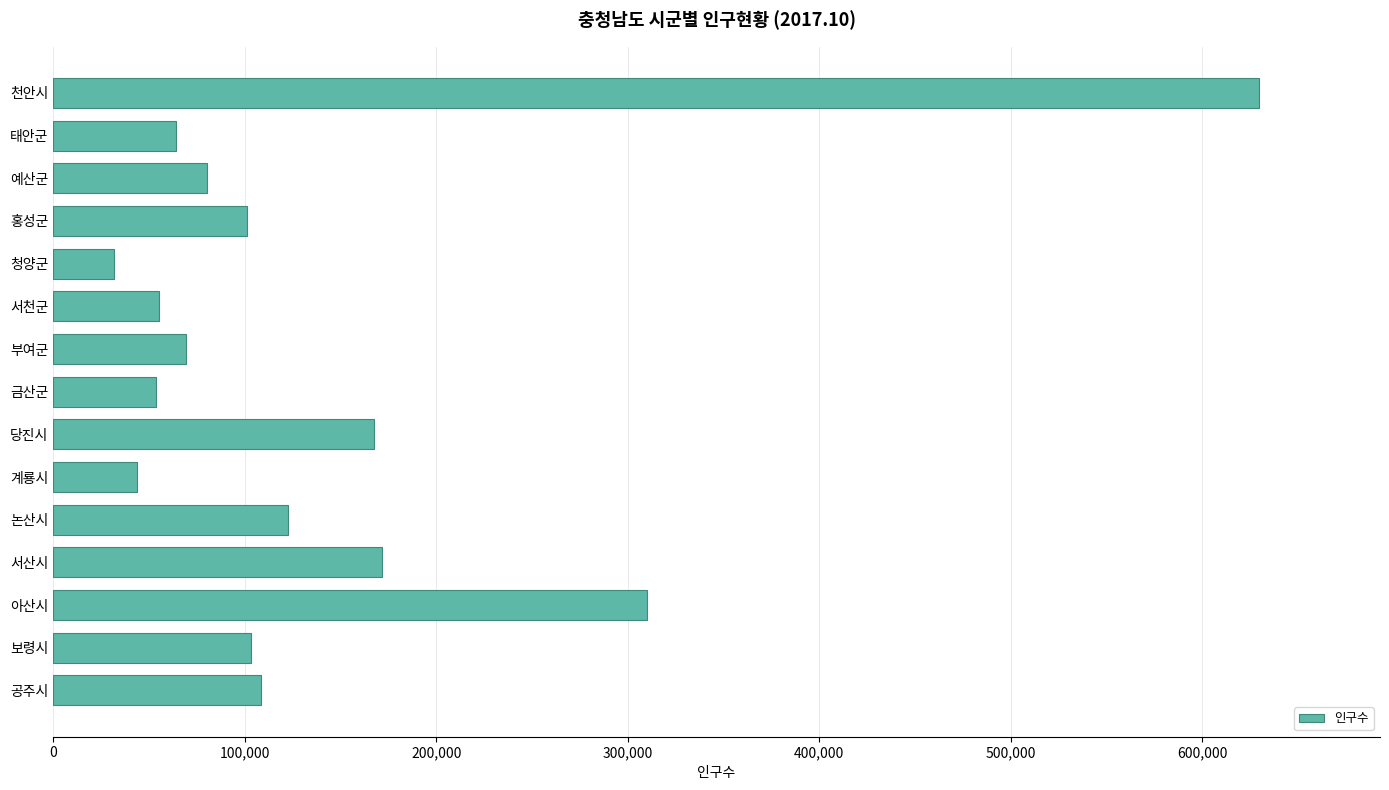

What is the sum of the values at 금산군 and 서천군?

109181